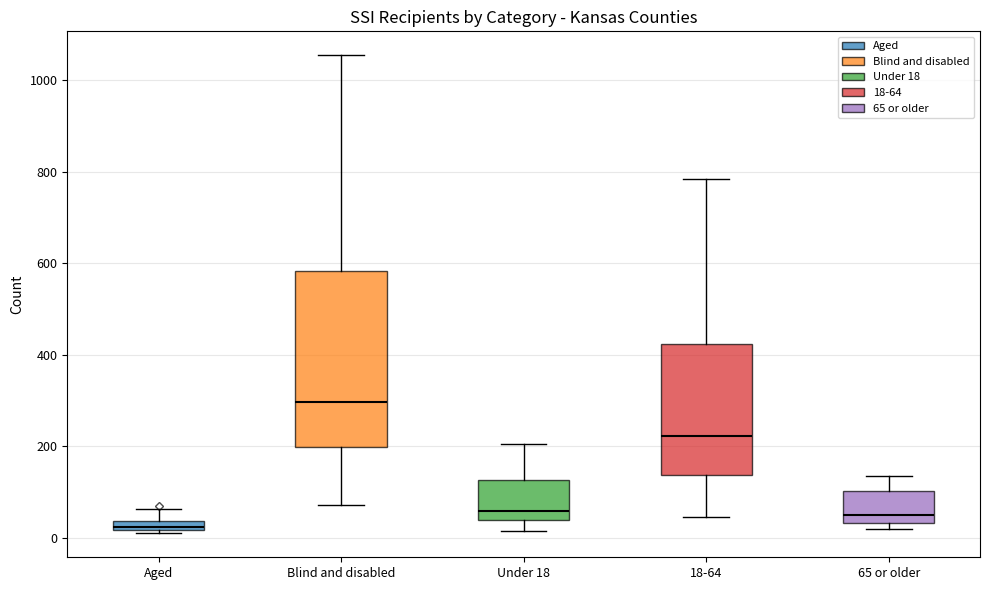

Comparing the boxes themselves (not the whiskers), which one is the tallest?

Blind and disabled